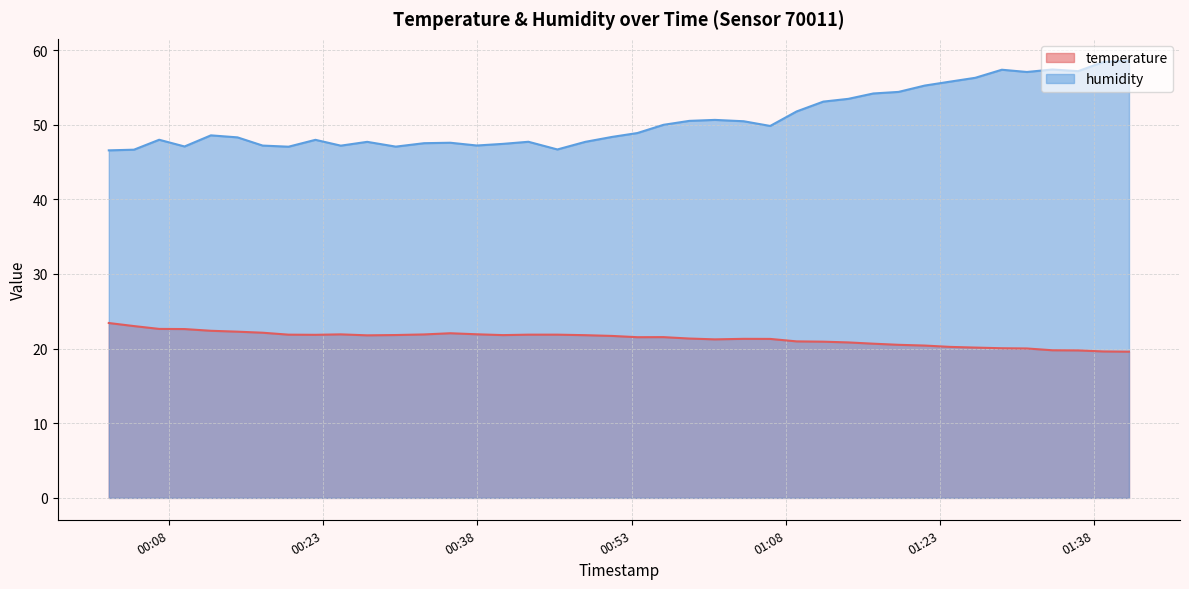

At how many categories does at least one series exceed 31?

40